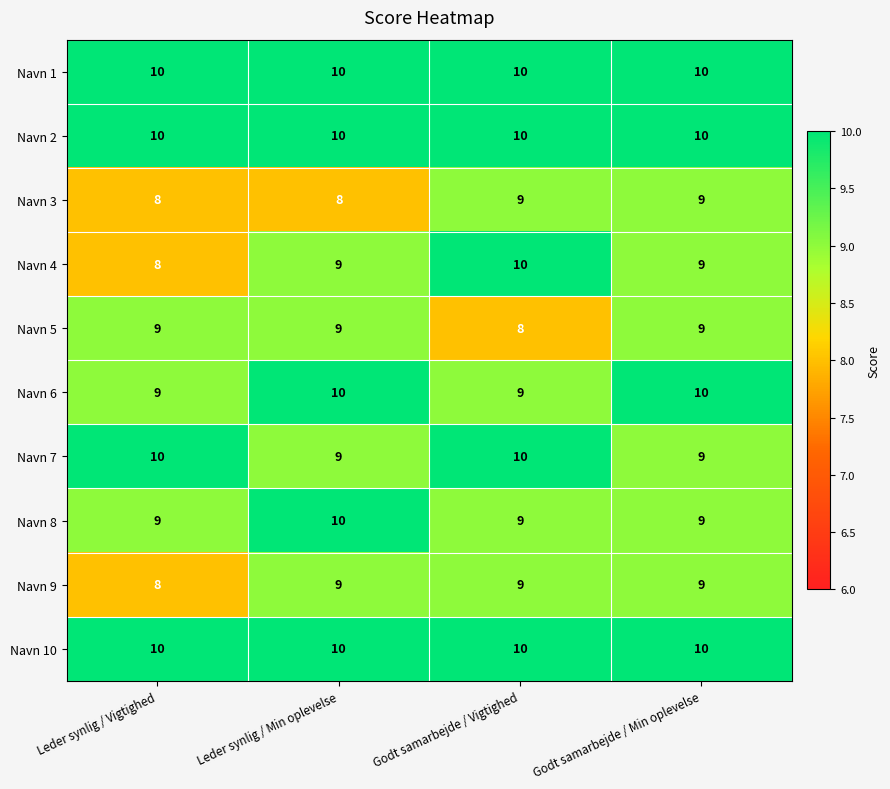

True or false: Navn 5 has a value of 14 at Leder synlig / Vigtighed.

False